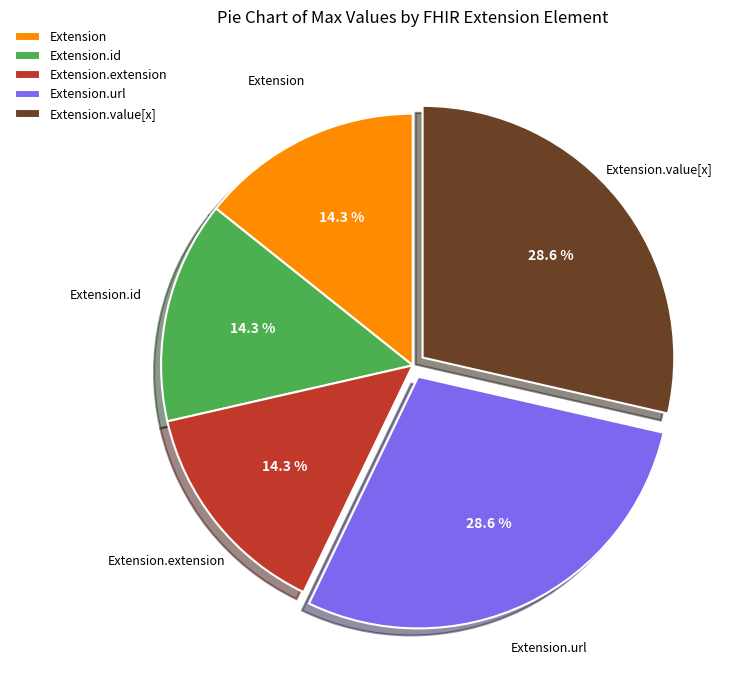

Is Extension.value[x] the majority of the pie?

No